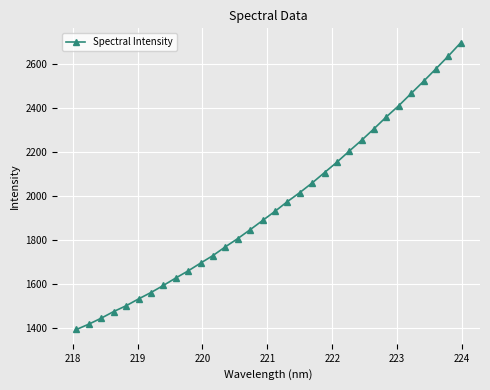

What is the minimum value shown in the chart?

1392.3